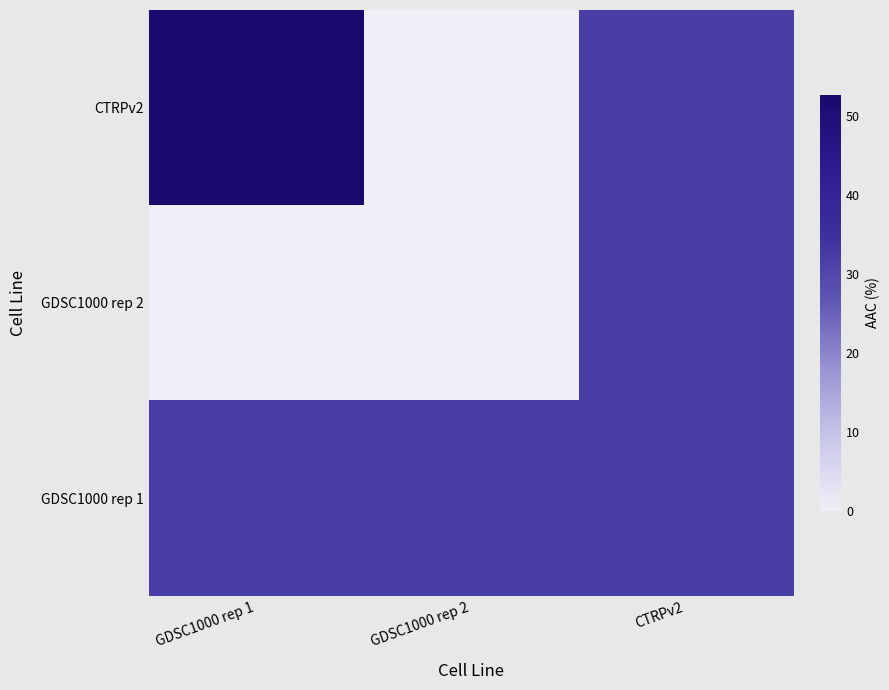

Reading right to left, transcribe all the data shown in this chart.

CTRPv2: CTRPv2=32.0	GDSC1000 rep 2=0.0	GDSC1000 rep 1=52.7
GDSC1000 rep 2: CTRPv2=32.0	GDSC1000 rep 2=0.0	GDSC1000 rep 1=0.0
GDSC1000 rep 1: CTRPv2=32.0	GDSC1000 rep 2=32.0	GDSC1000 rep 1=32.0